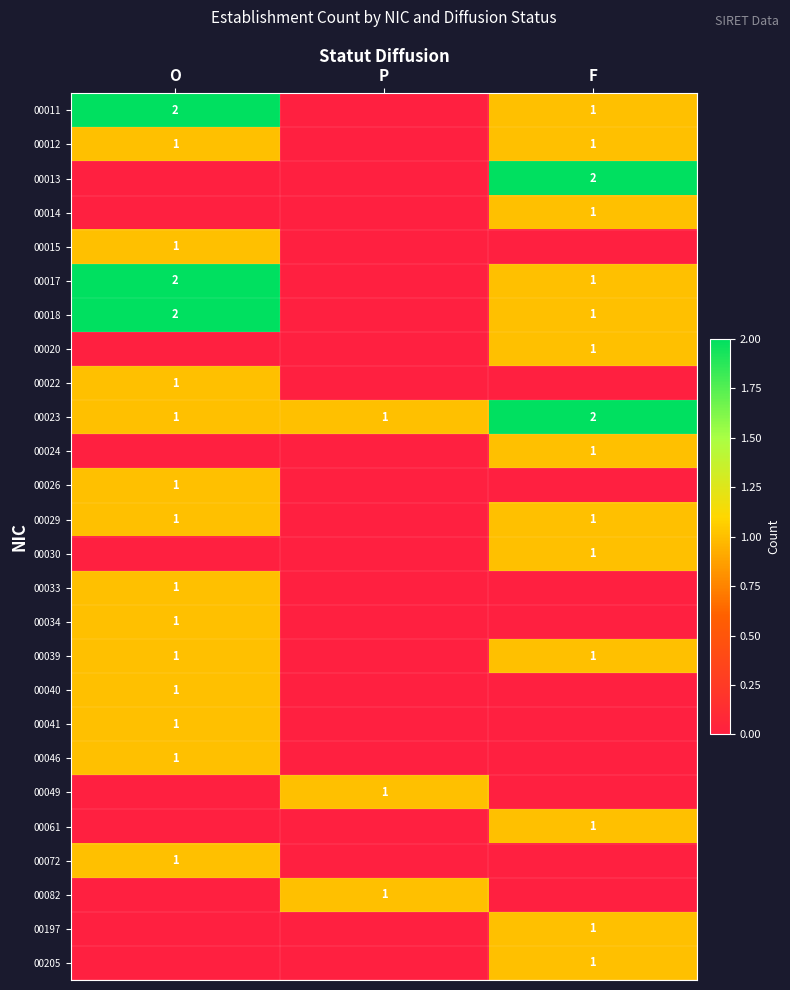

Which has a higher value, P or O?

O